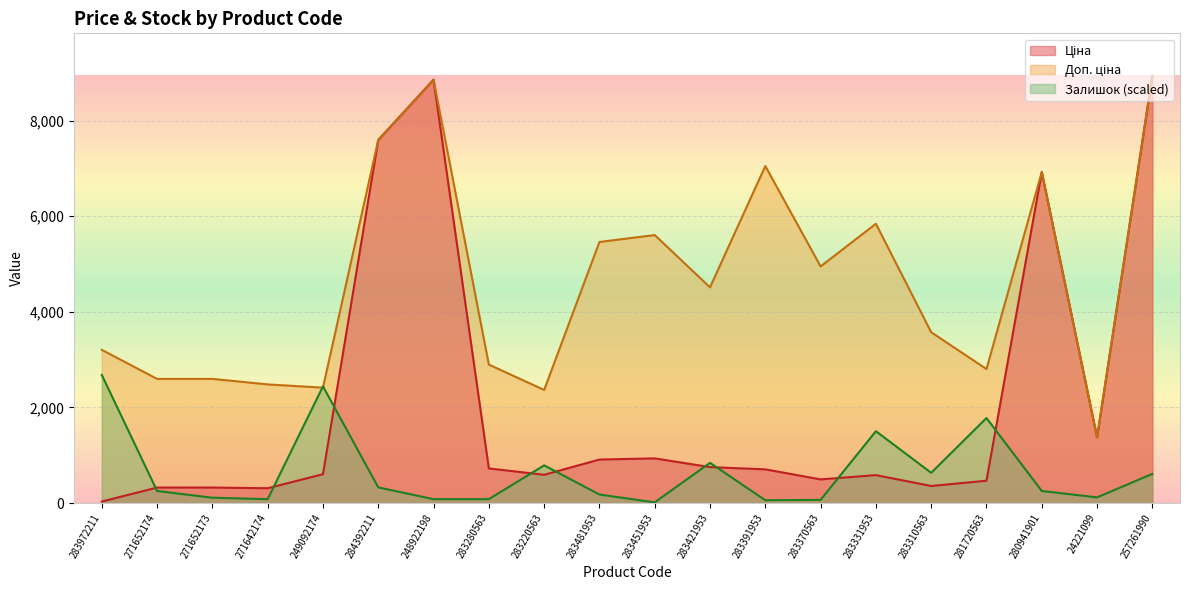

Rank the series at 283972211 from lowest to highest value.

Ціна, Залишок, Доп. ціна